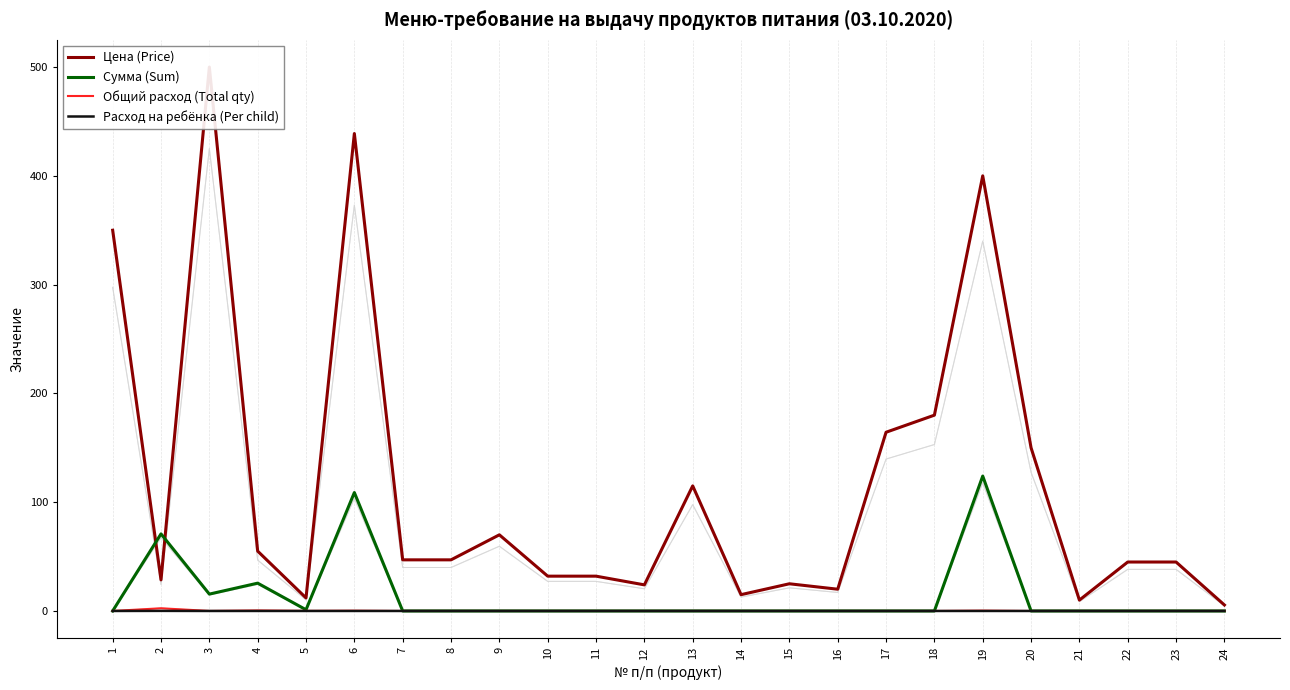

True or false: Сумма (Sum) and Общий расход (Total qty) cross at least once.

False